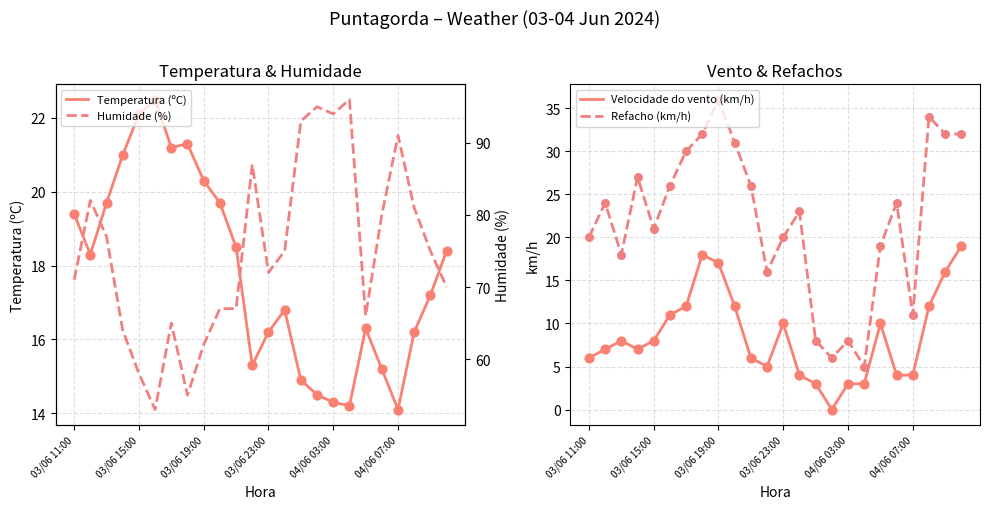

What are all the series names shown in the legend?

Temperatura (ºC), Velocidade do vento (km/h), Refacho (km/h), Humidade (%)